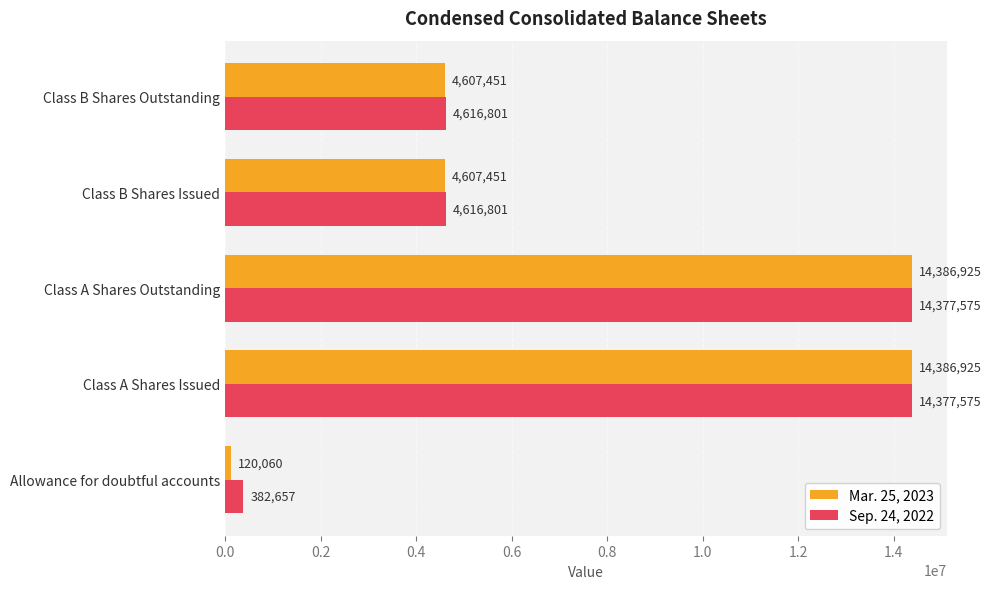

How many values in the Sep. 24, 2022 series are below 4616801?

1